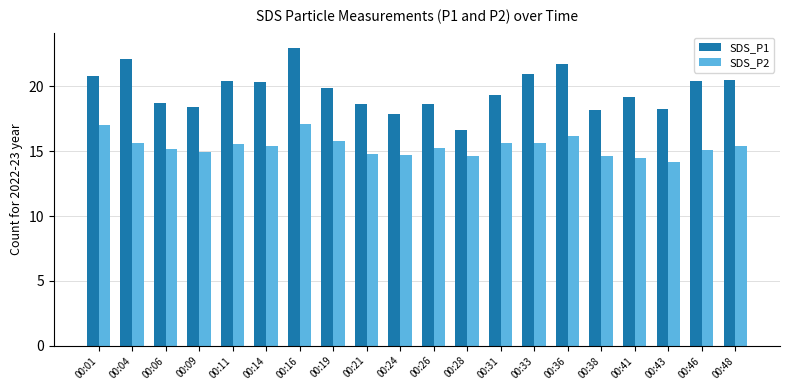

What is the smallest value displayed?

14.2